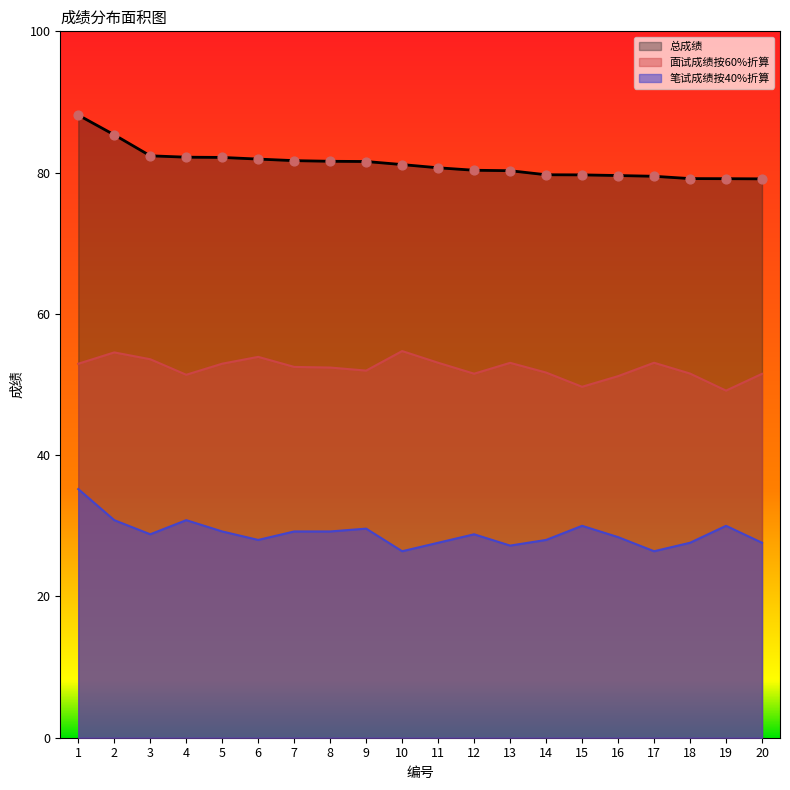

Which series has the widest spread of Y values?

总成绩